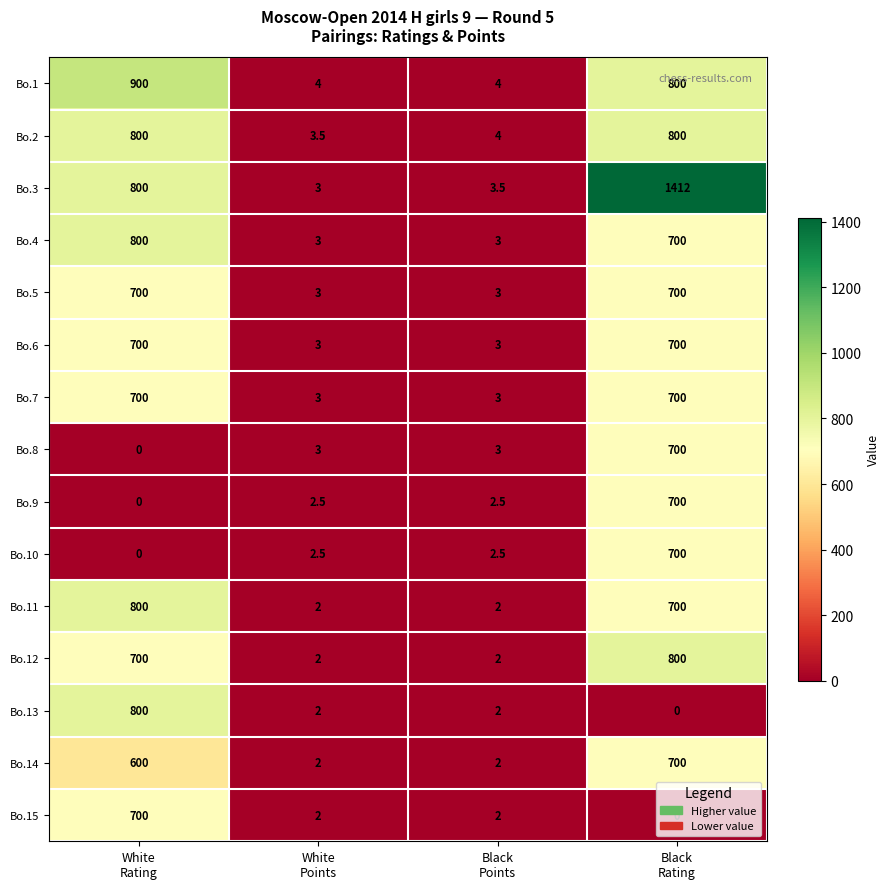

Which series has the largest range (max minus min)?

Bo.3